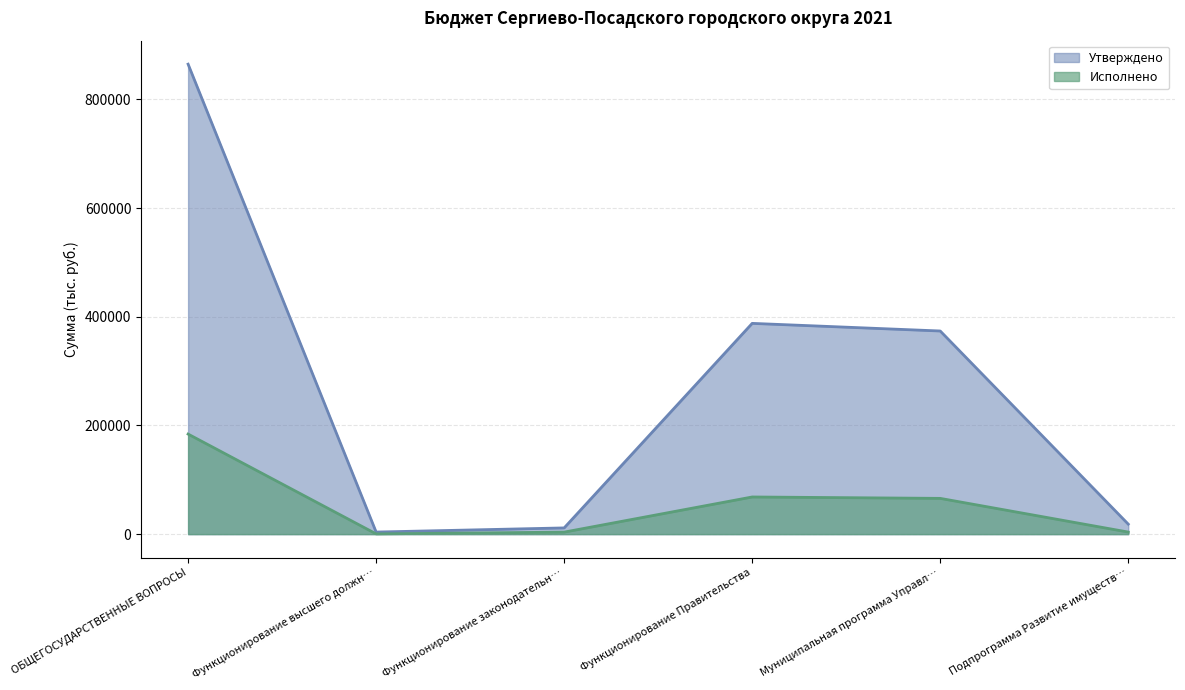

At how many categories does at least one series exceed 156258?

3